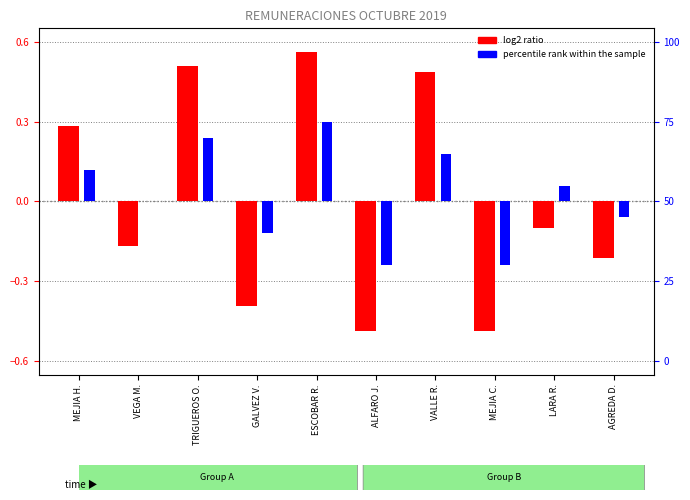

Which category has the lowest value across all series?

ALFARO J.